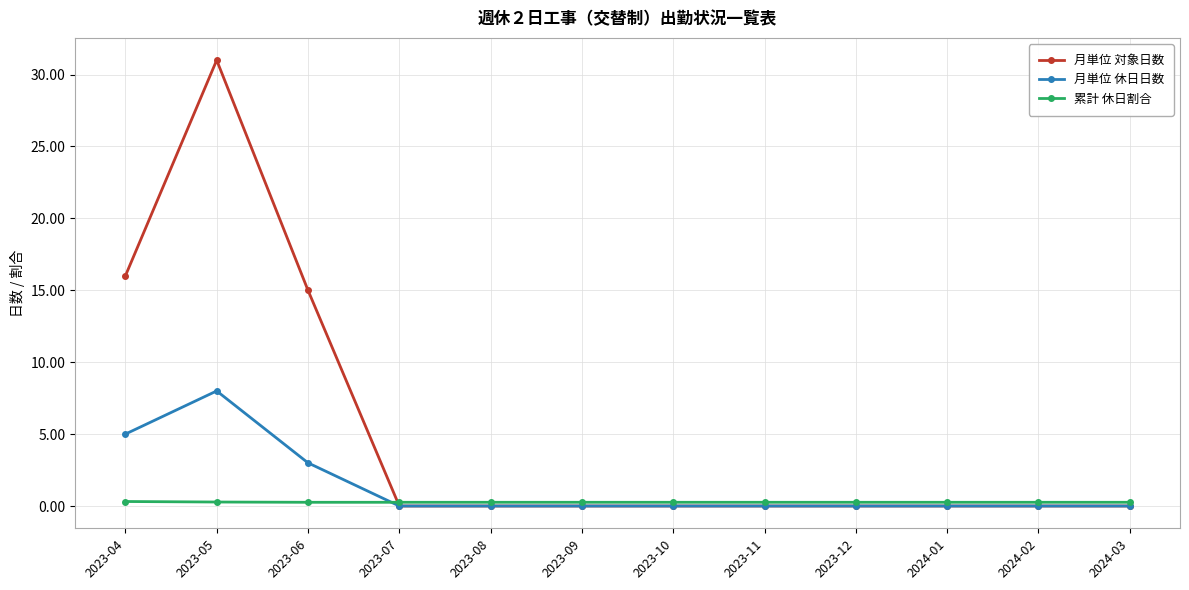

Count the 月単位 休日日数 values in the range 0 to 3.

10